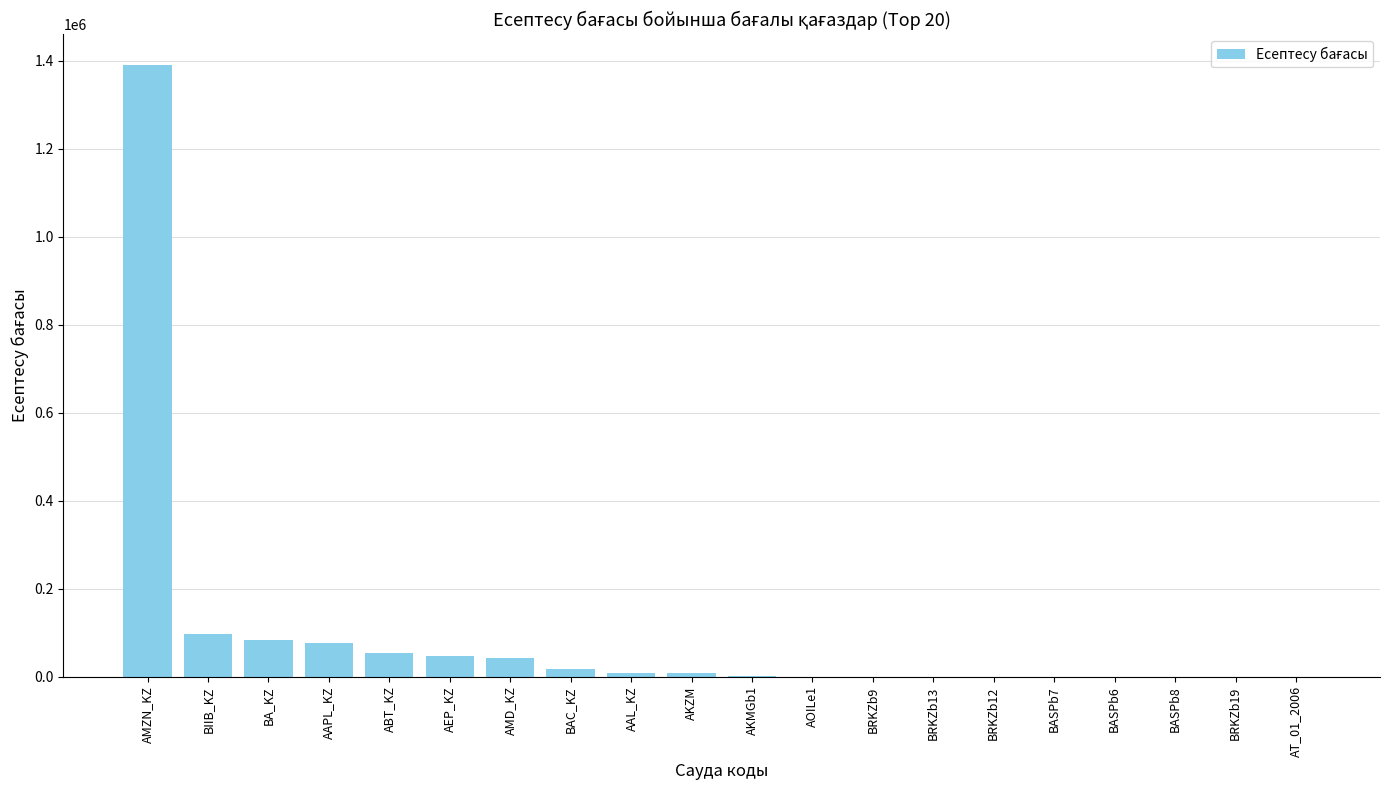

Which has a higher value, BRKZb9 or AMZN_KZ?

AMZN_KZ